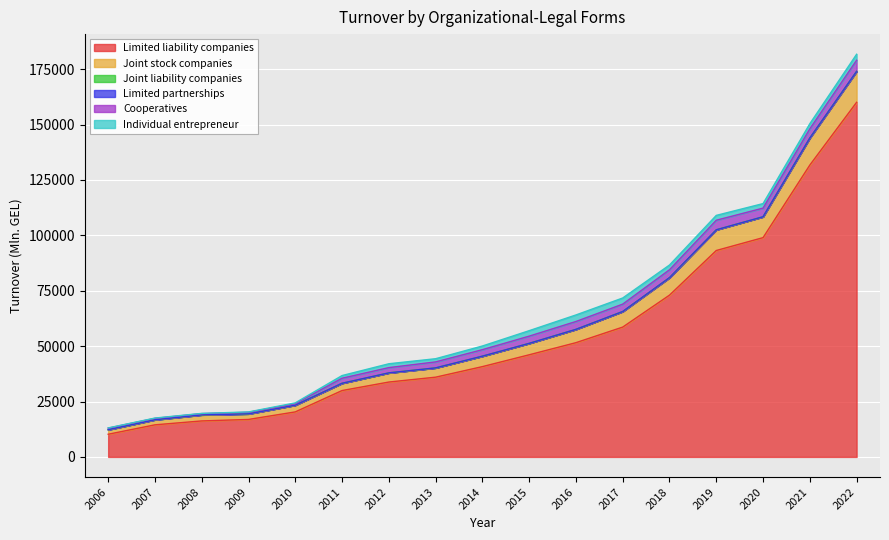

What is the difference between the highest and lowest values at 2014?

40743.2